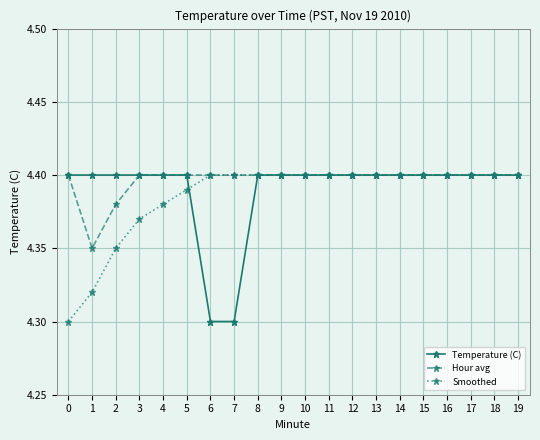

What is the total value across all series at 0?

13.1